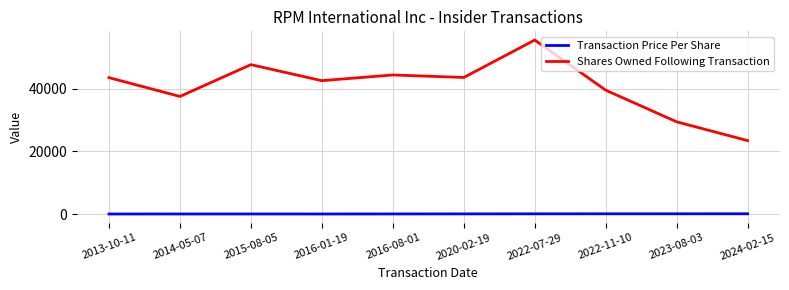

Where is the first local minimum for Shares Owned Following Transaction?

2014-05-07